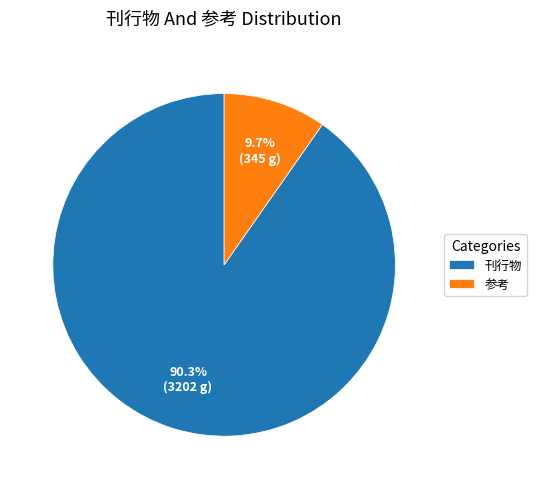

Do 参考 and 刊行物 together represent more than half of the pie?

Yes